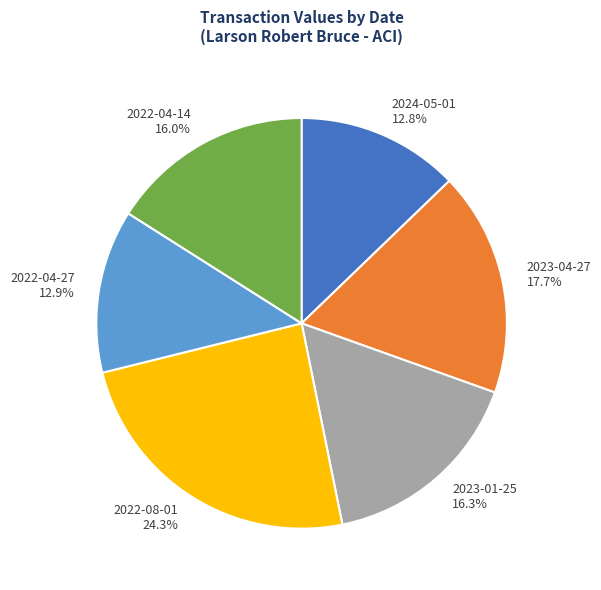

Which category has the biggest portion of the pie?

2022-08-01